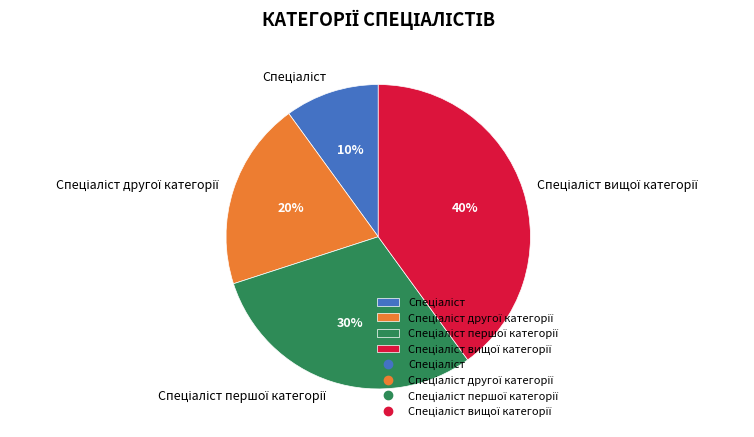

How many segments does this pie chart have?

4